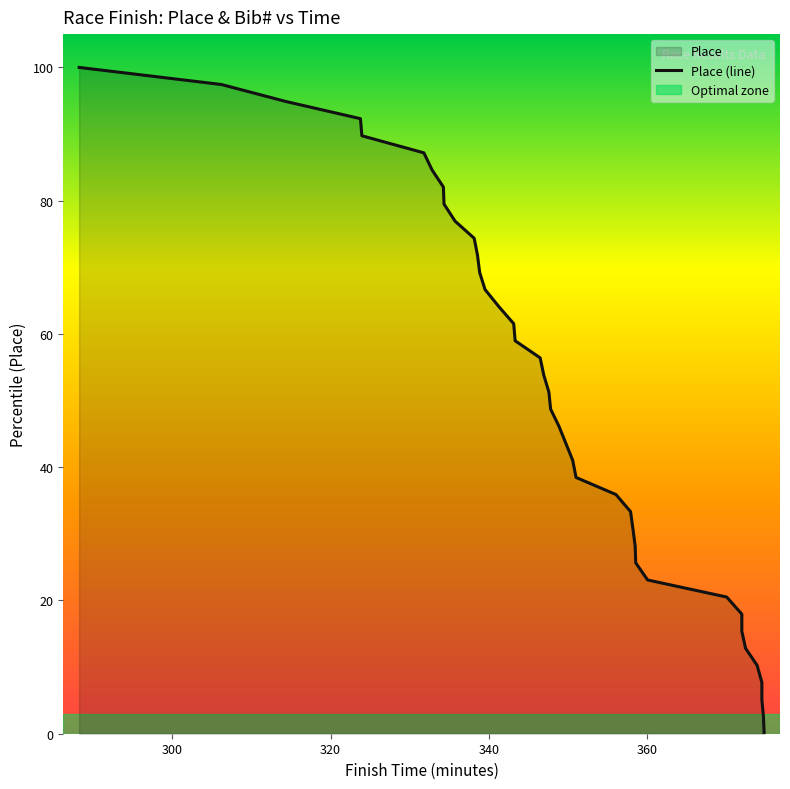

Does the chart display data point markers on the line(s)?

No